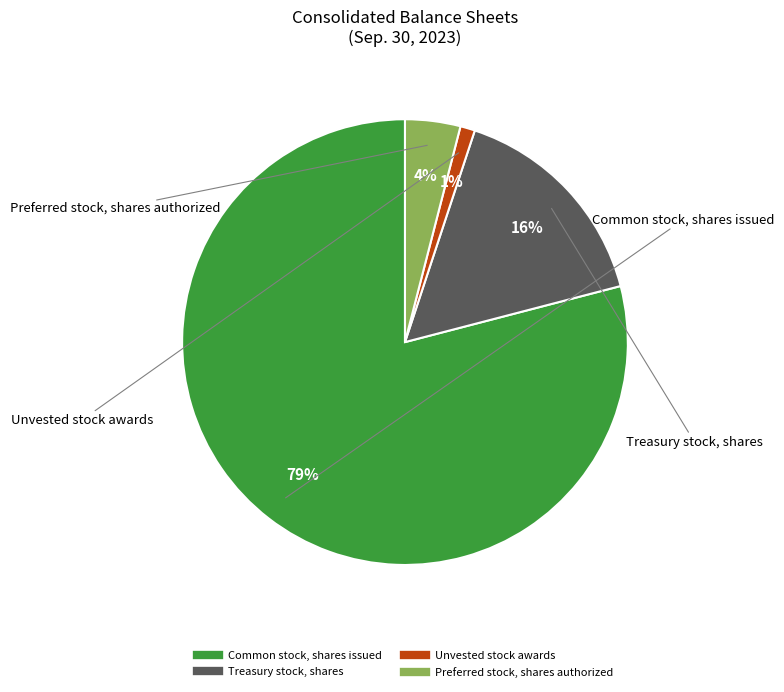

Count the number of slices in the pie.

4